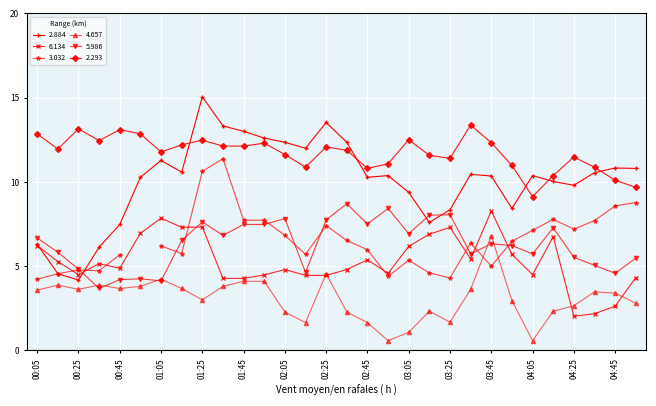

What is the total value across all series at 02:25?

42.3